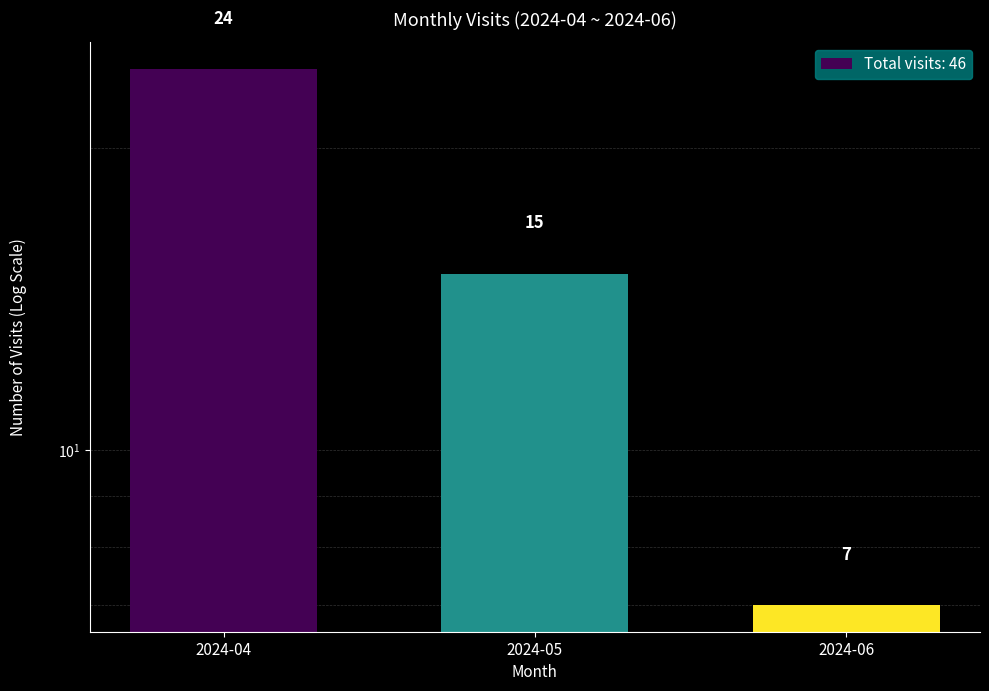

What is the ratio of the value at 2024-05 to the value at 2024-04?

0.6